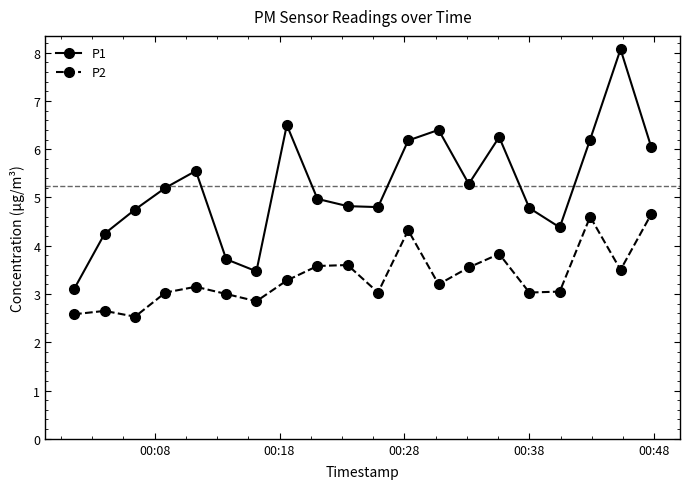

At how many categories does at least one series exceed 2?

20